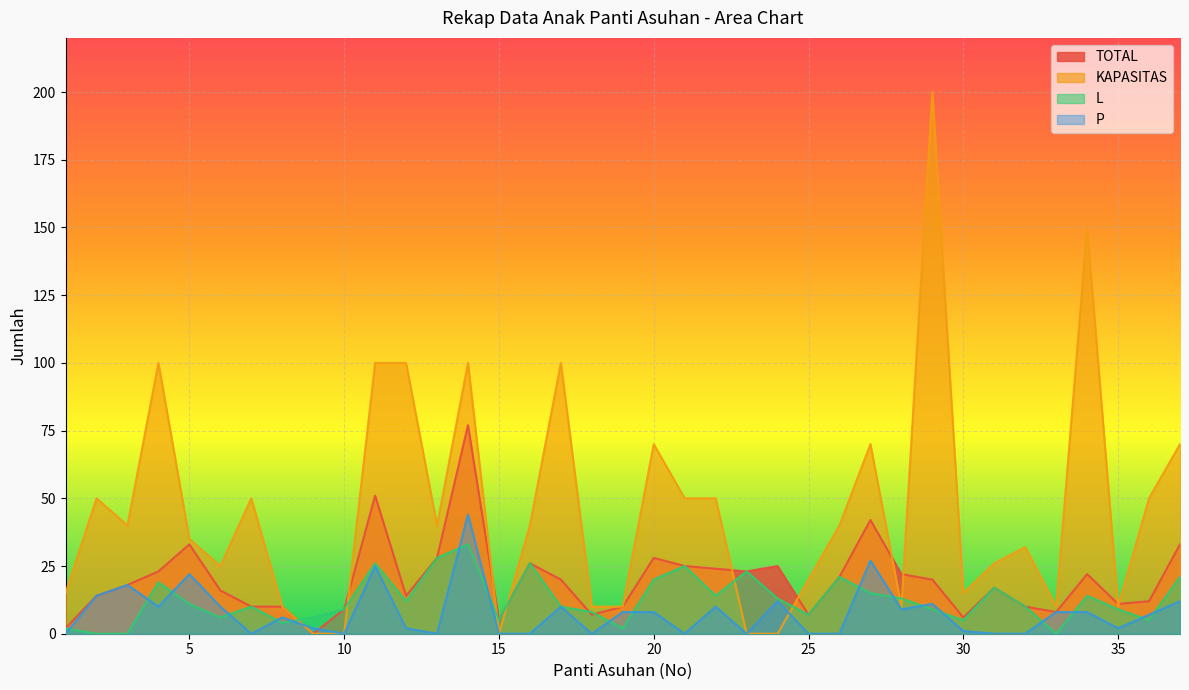

At which category does P reach its first local peak?

3